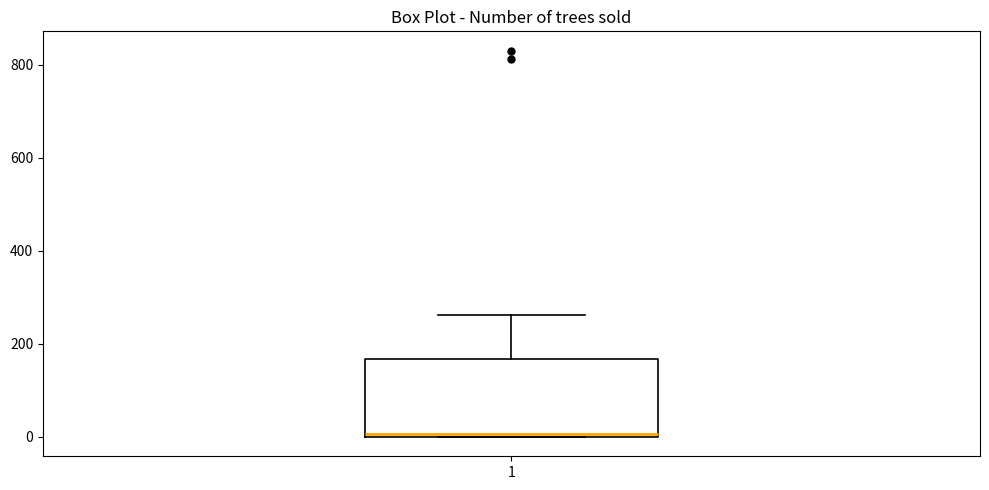

Read this box plot against the y-axis: the position of the median line, the range covered by the box, and the ends of both whiskers. The values are not printed on the chart, so give them approximately, as read against the axis.

median 0 (just above the box's lower edge), box 0 to 160, whiskers 0 to 260